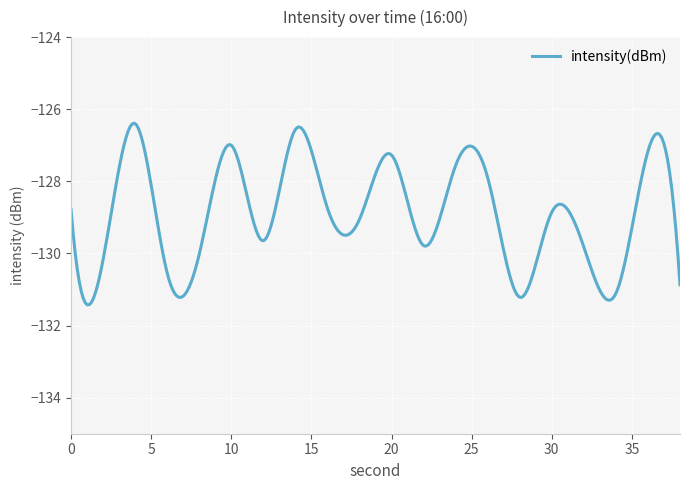

What is the greatest value displayed?

-126.4